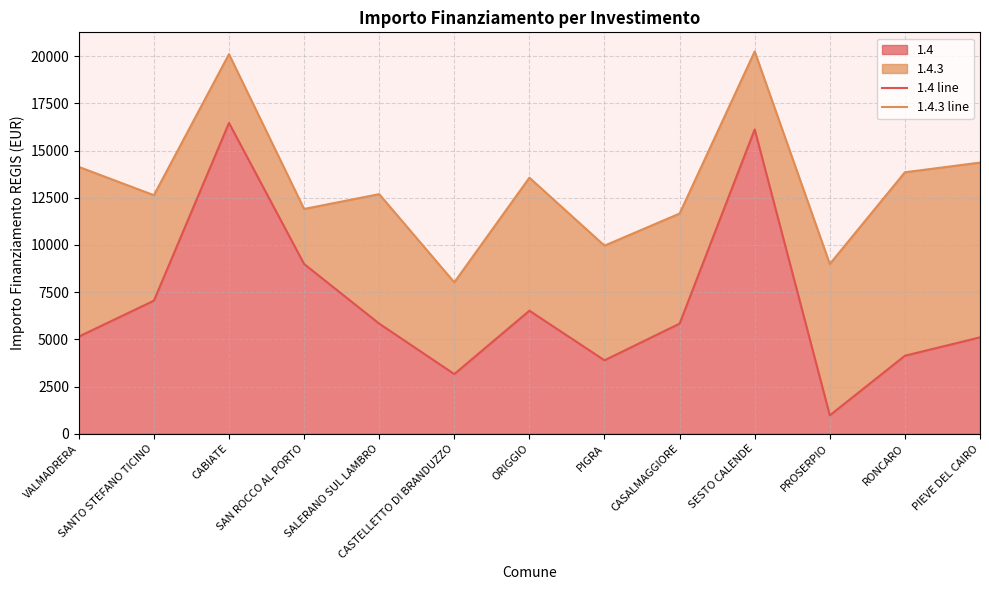

At which label does 1.4.3 line first exceed 12692?

VALMADRERA